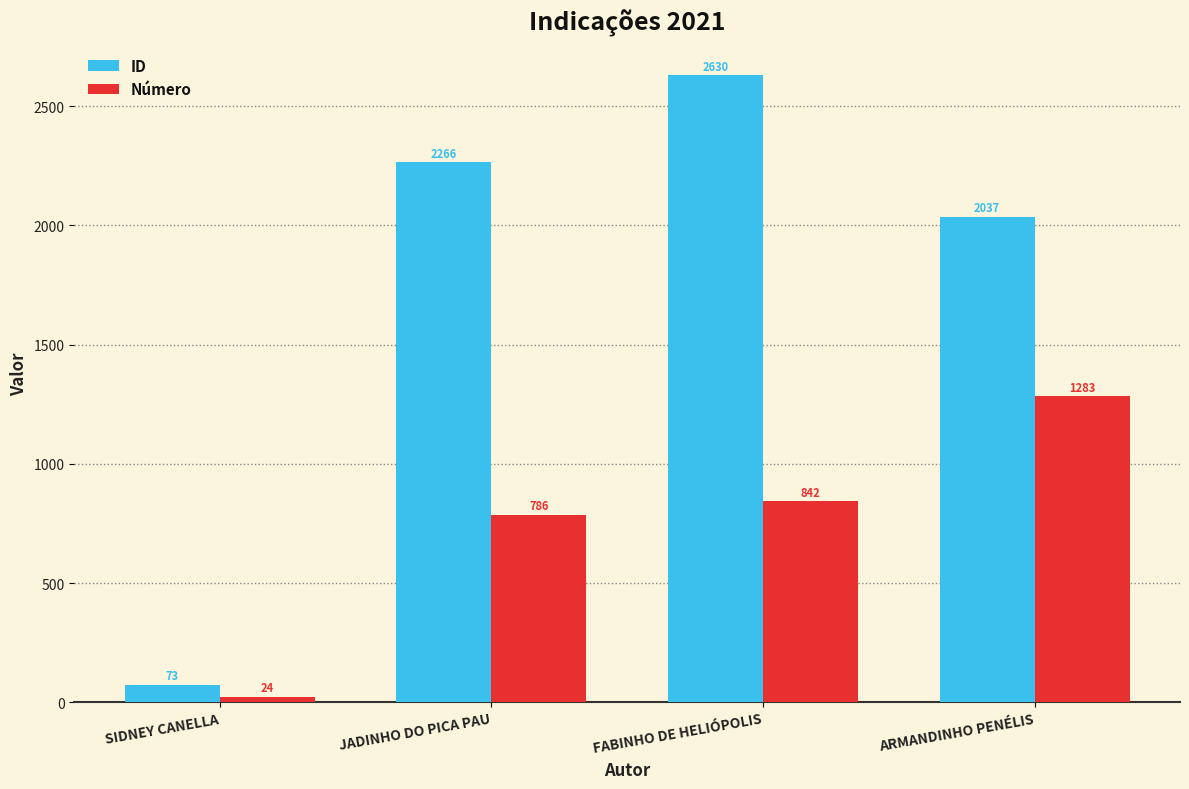

What is the approximate value of ID at JADINHO DO PICA PAU, to the nearest 100?

2300